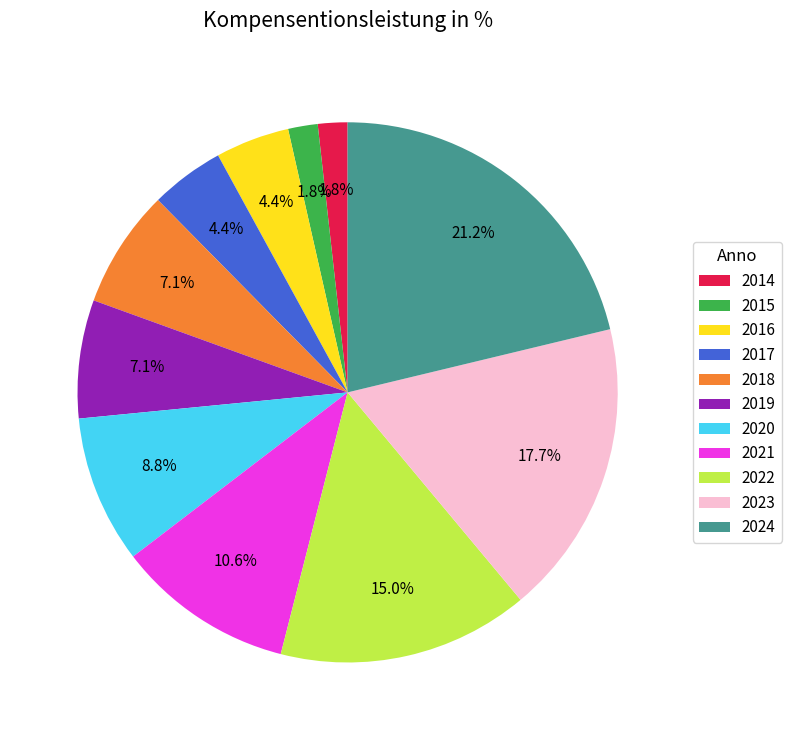

Which has a higher value, 2017 or 2022?

2022